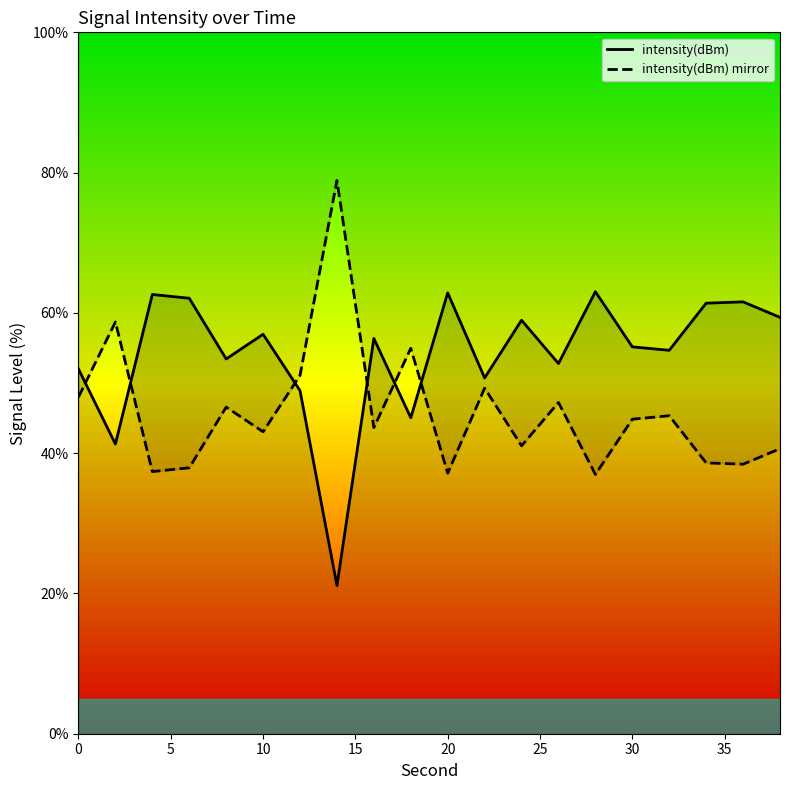

What is the minimum value for intensity(dBm) mirror?

37.0